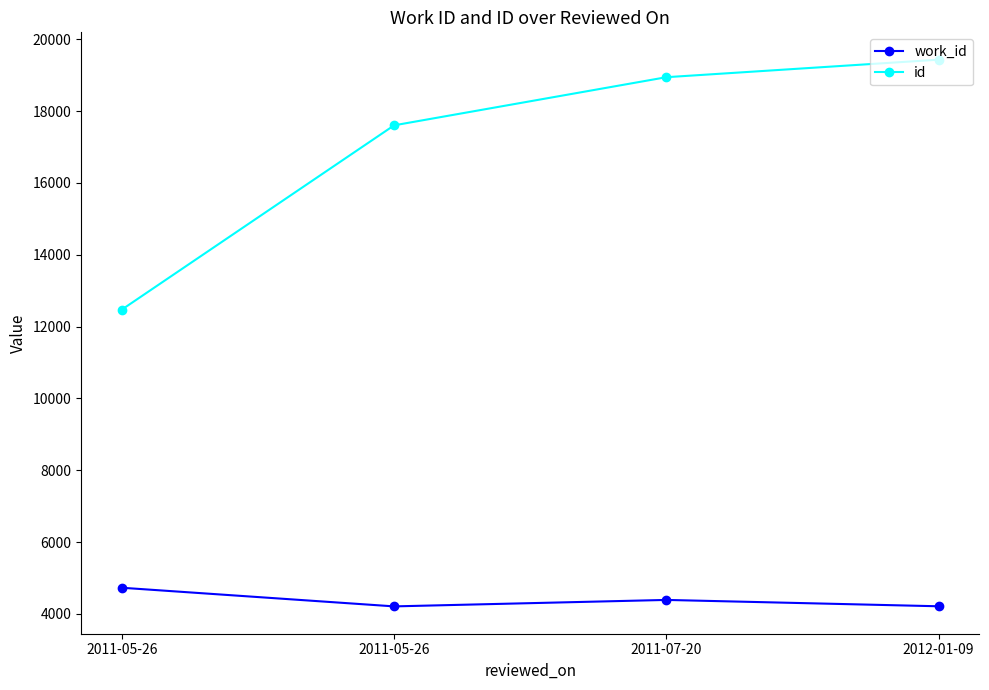

Does the chart have visible grid lines?

No